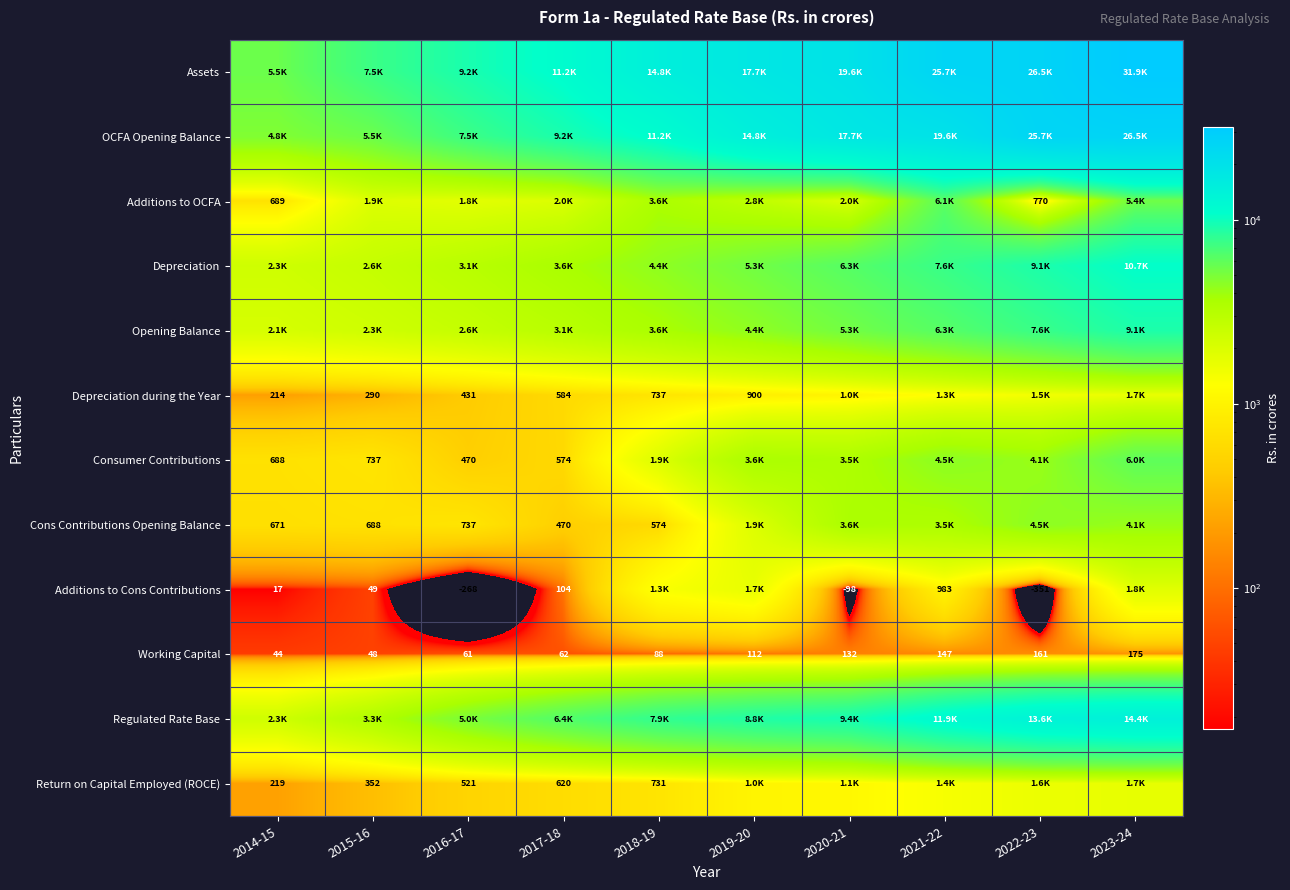

At which label does Depreciation during the Year reach its peak?

2023-24